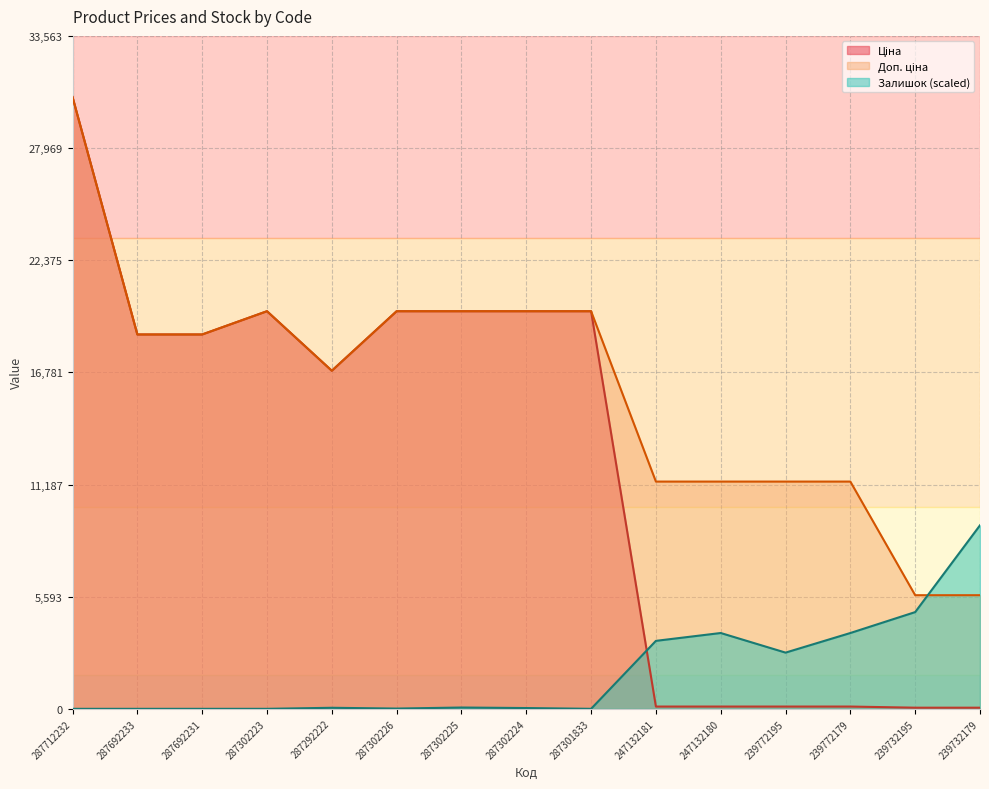

What is the difference between the maximum and minimum values in the Доп. ціна series?

24845.3